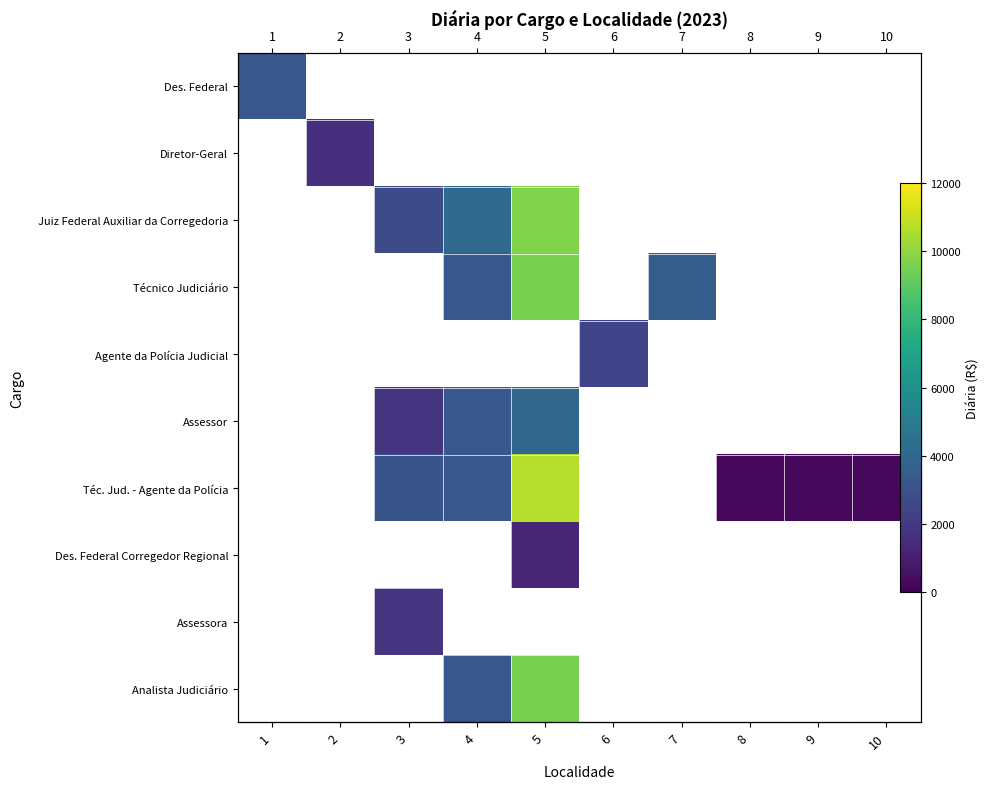

What is the minimum value shown in the chart?

240.9